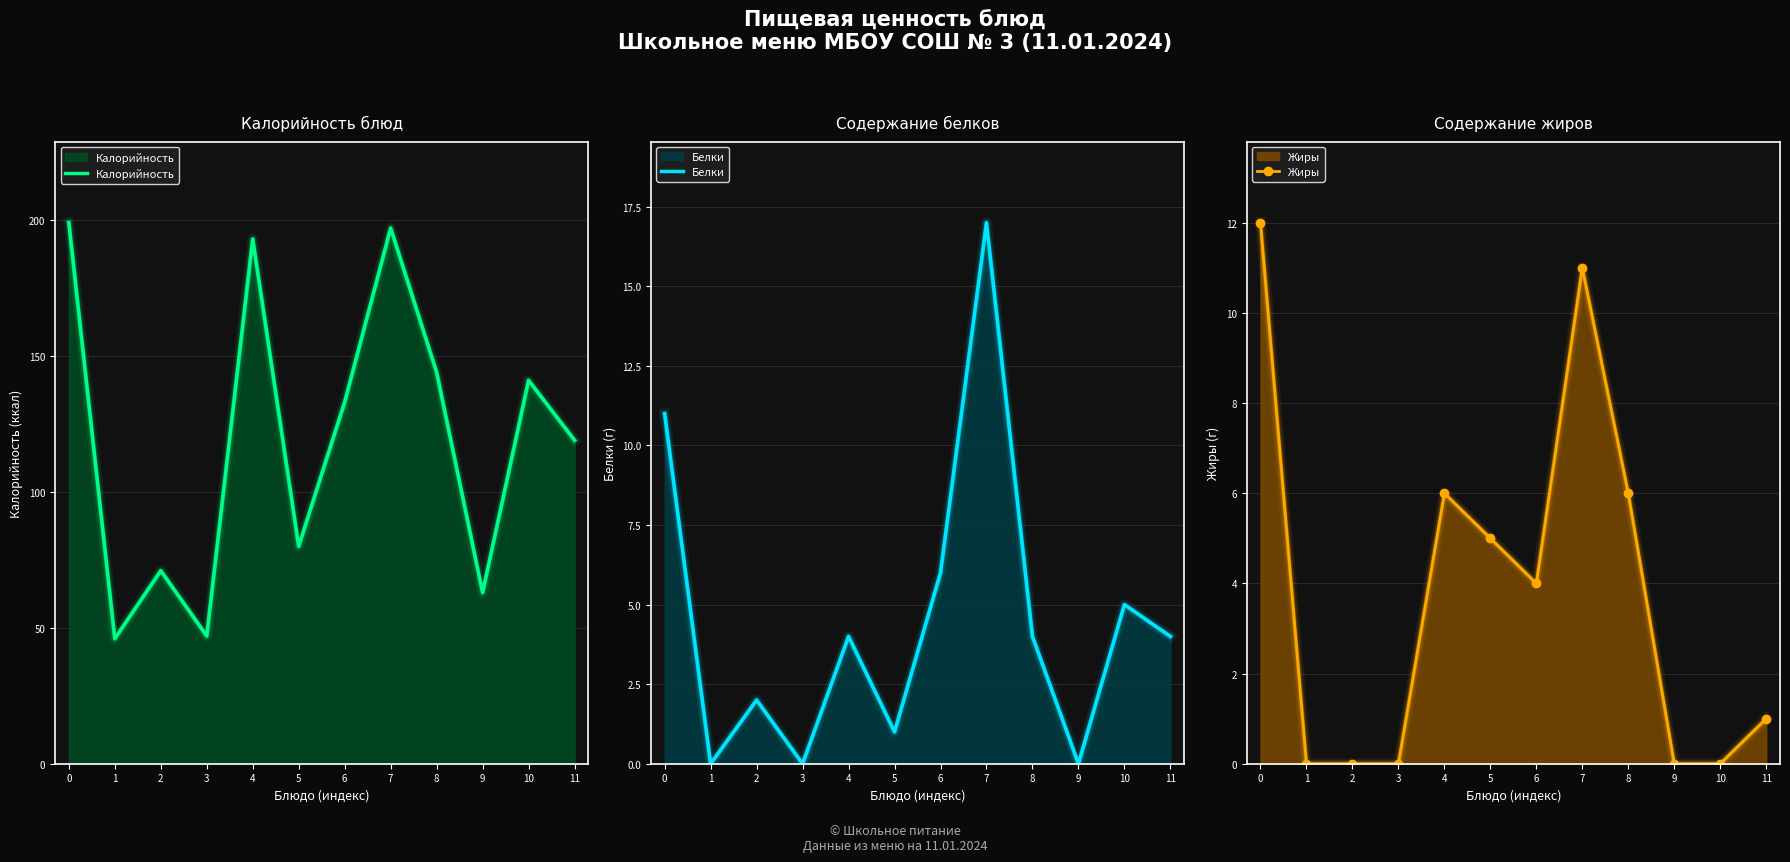

True or false: Белки and Жиры intersect in this chart.

True